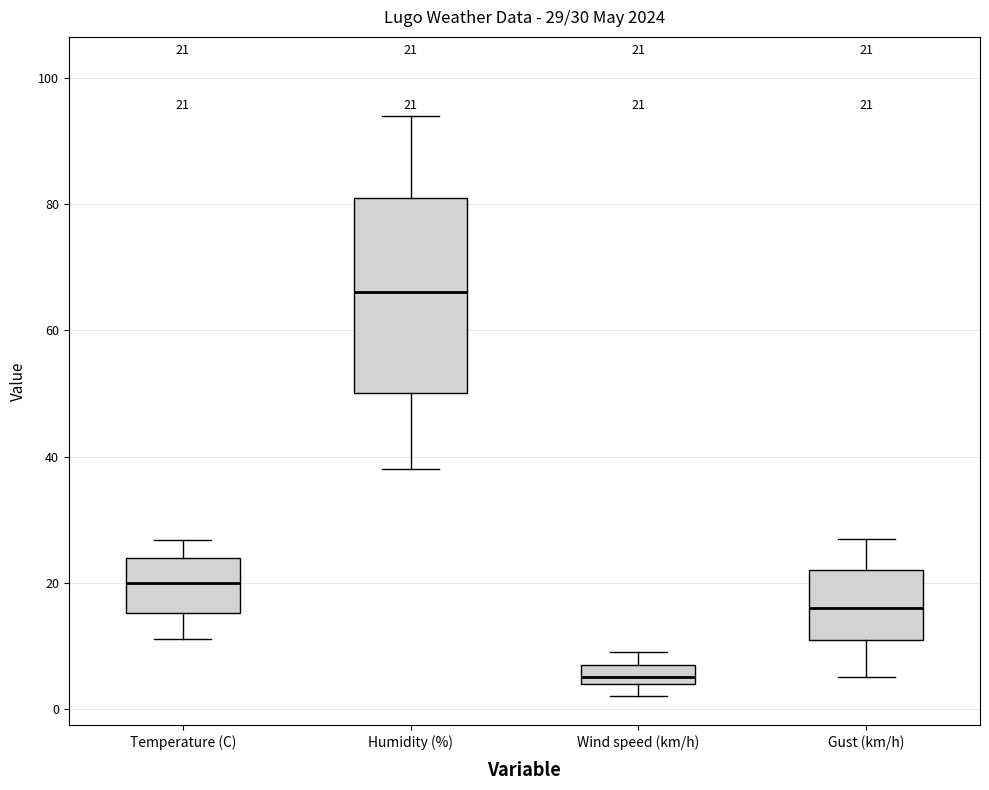

Which box's median line is the lowest?

Wind speed (km/h)